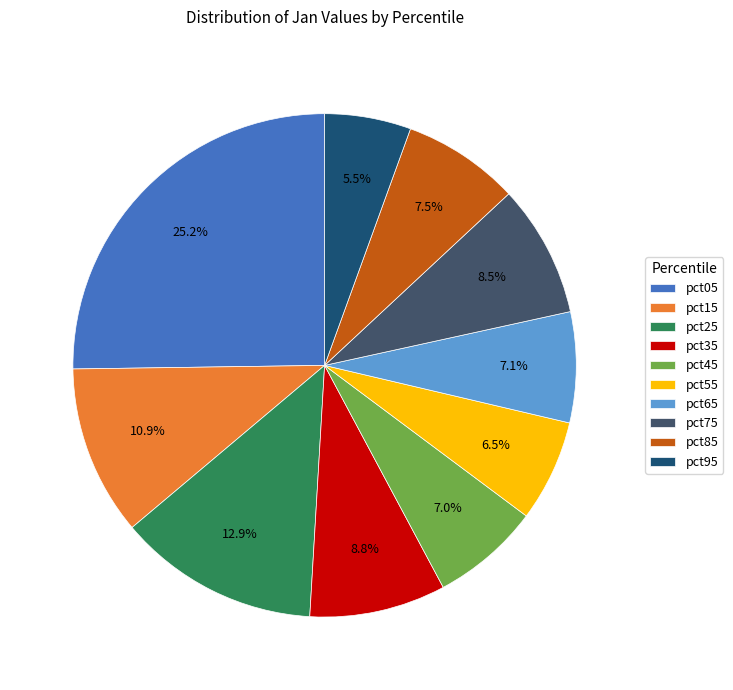

To the nearest percent, what is the difference between the pct65 and pct15 slice percentages?

4%